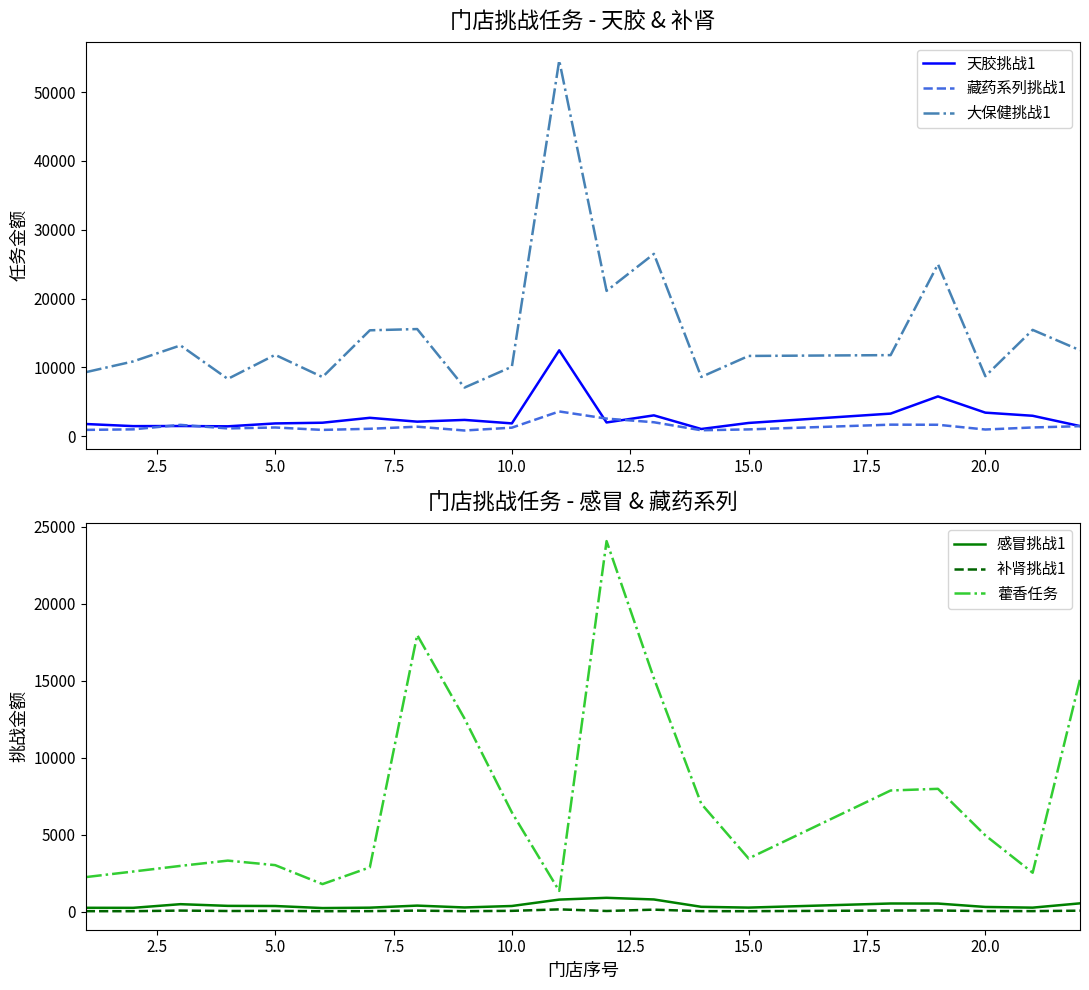

True or false: 感冒挑战1 and 藿香任务 intersect in this chart.

False